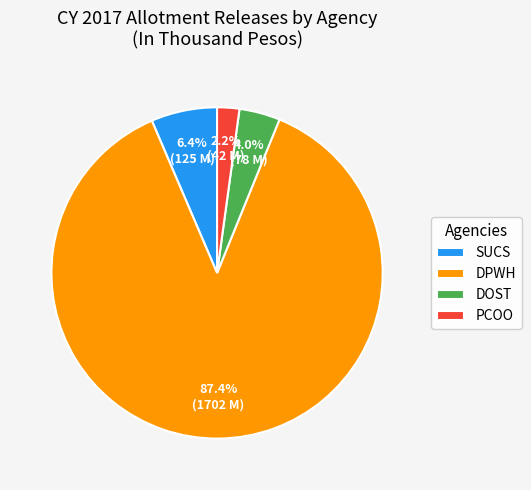

What is the ratio of the value at DOST to the value at PCOO?

1.8